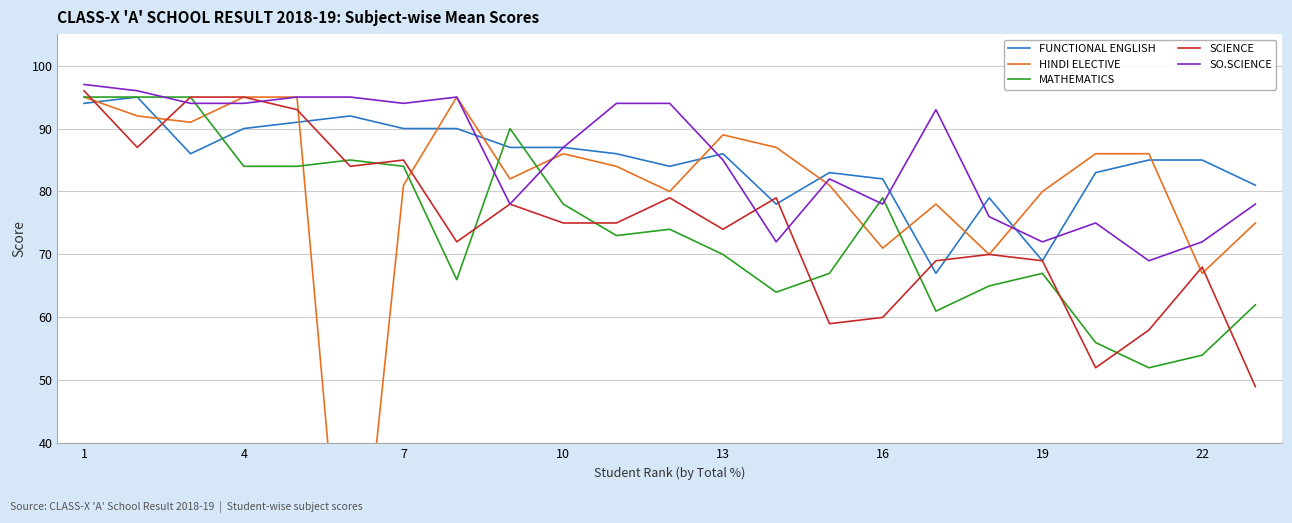

The FUNCTIONAL ENGLISH series shows 33 at 7. True or false?

False